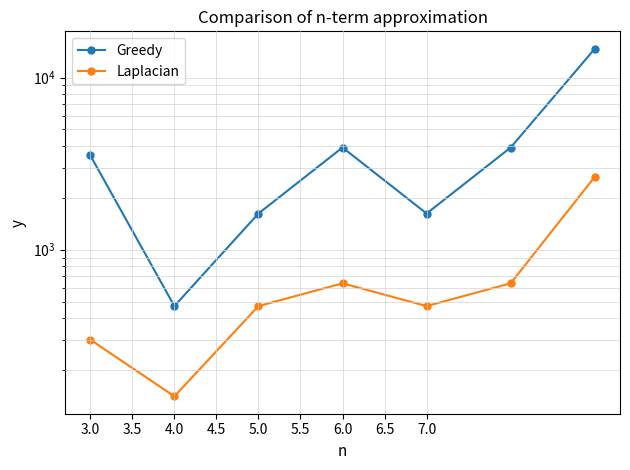

What is the average value of the Laplacian series?

758.9